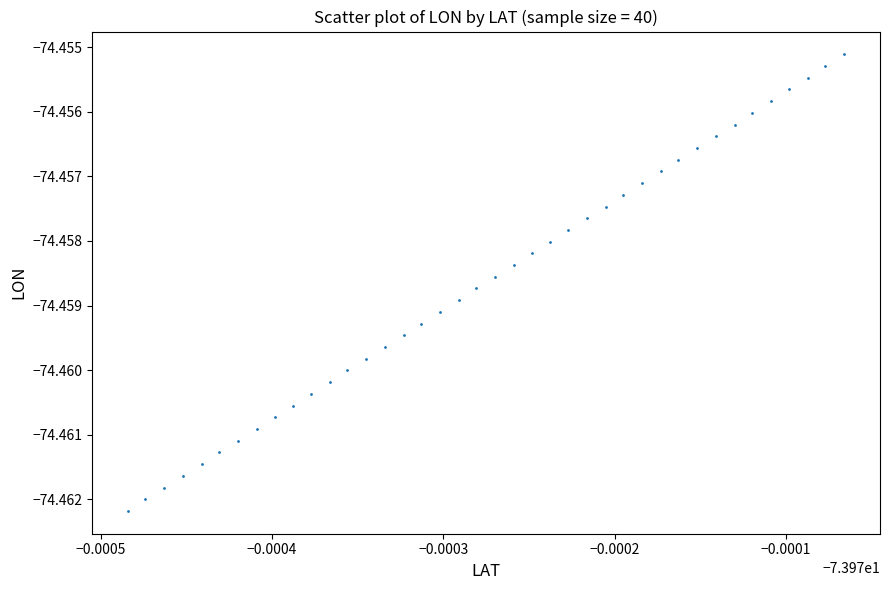

How many data points are displayed?

40